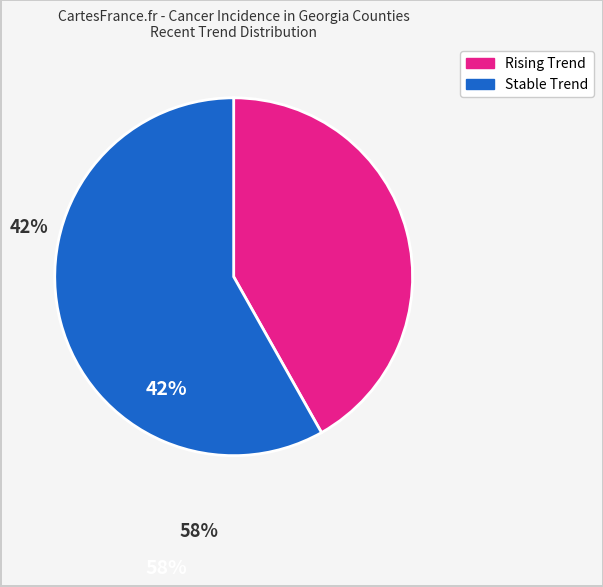

Does any single category account for the majority?

Yes